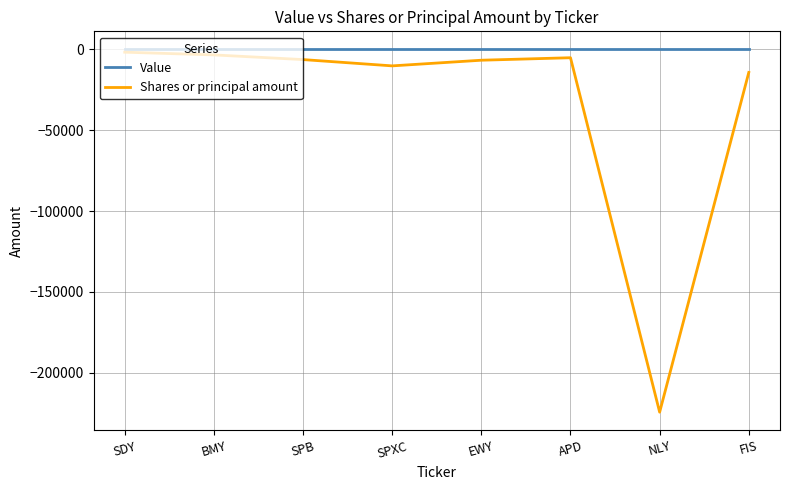

What value does the Shares or principal amount series have at FIS?

-14210